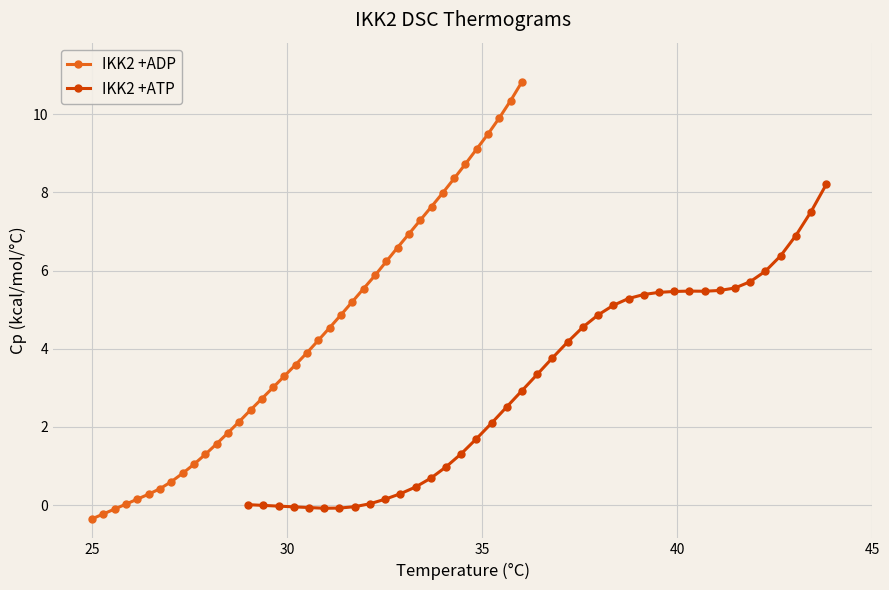

What is the greatest value displayed?

10.8